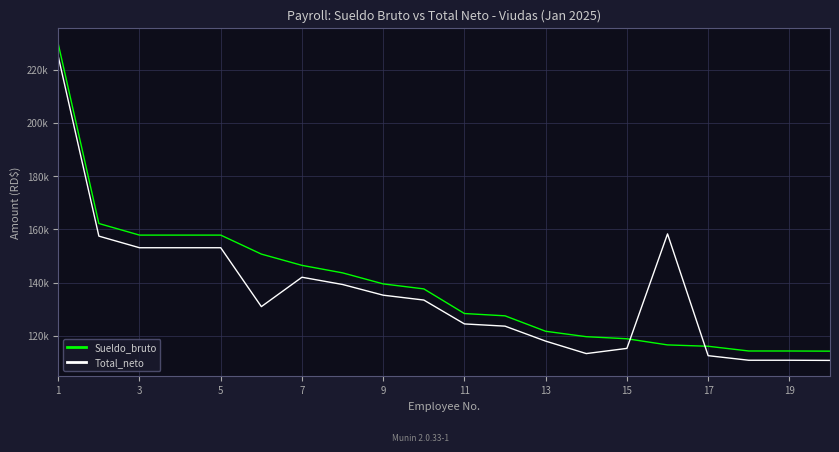

What is the highest value of the Sueldo_bruto series?

229677.4